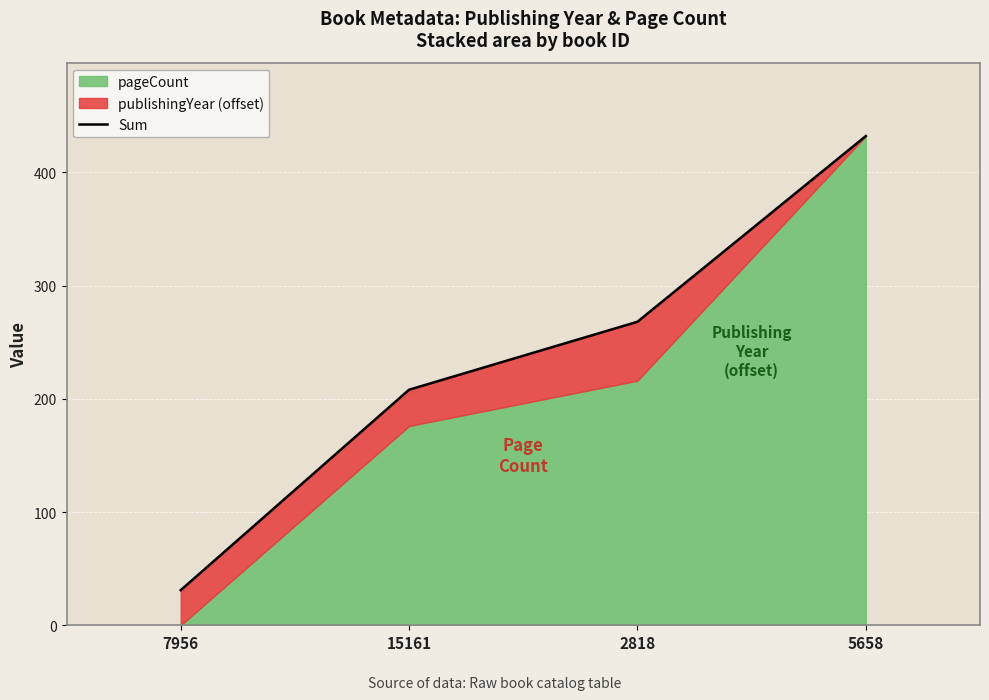

At which label is the value closest to 231?

15161